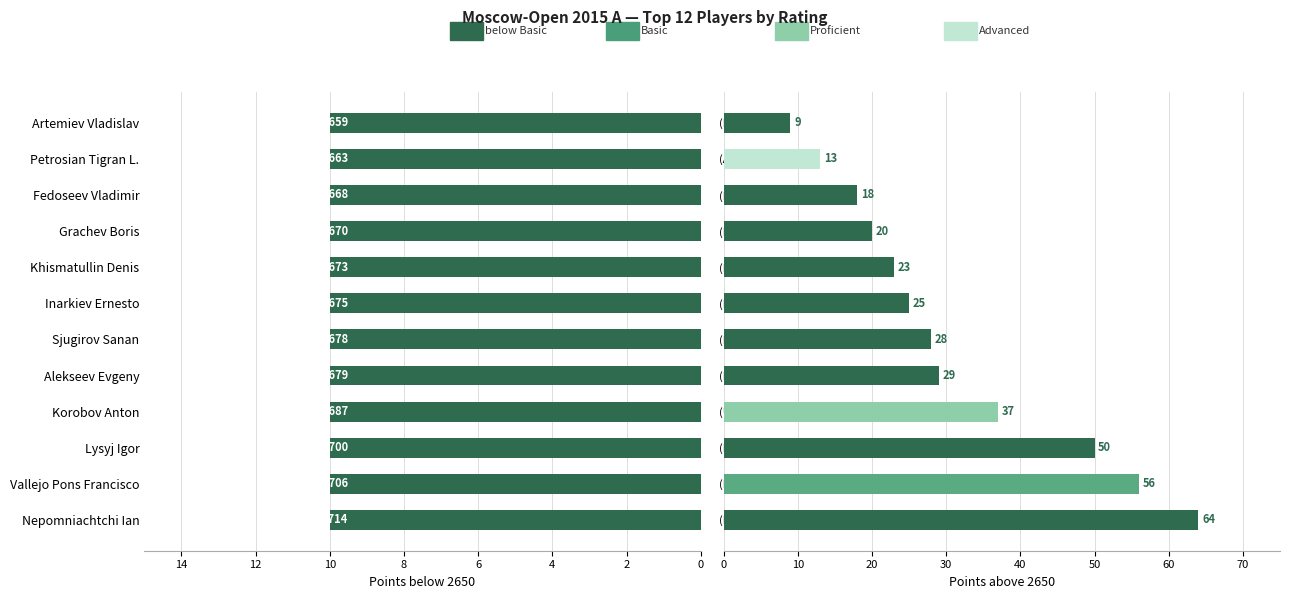

Which series has the largest total across all categories?

Rating above 2650